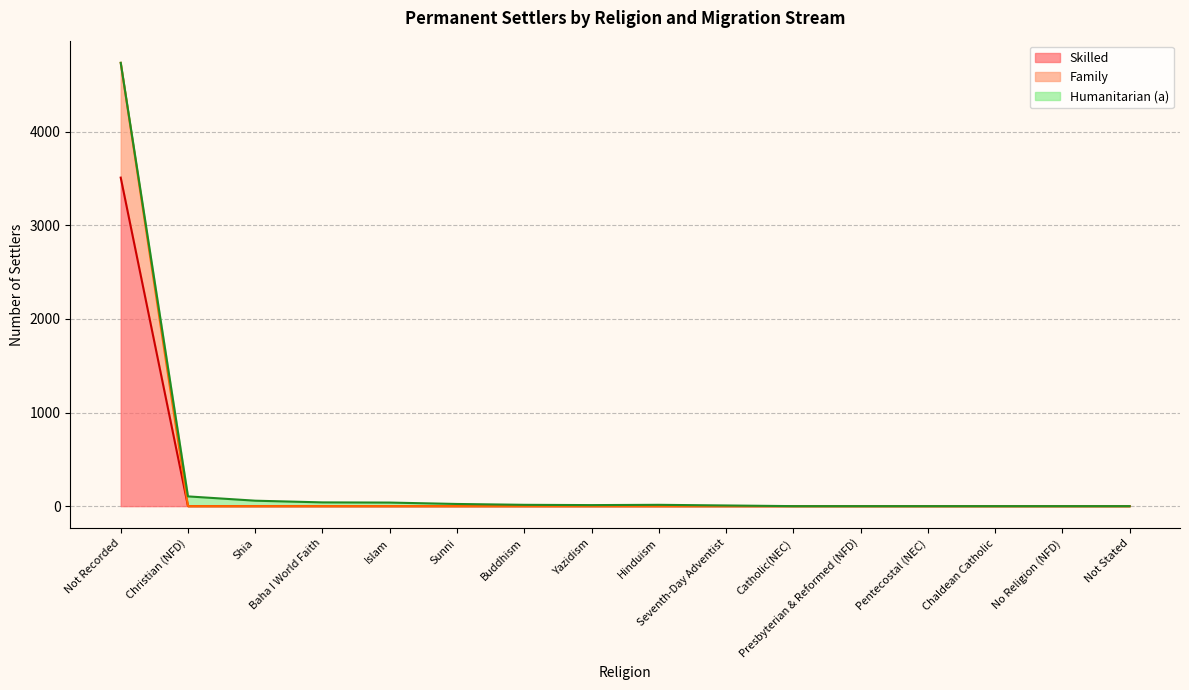

How many lines are shown in the chart?

3